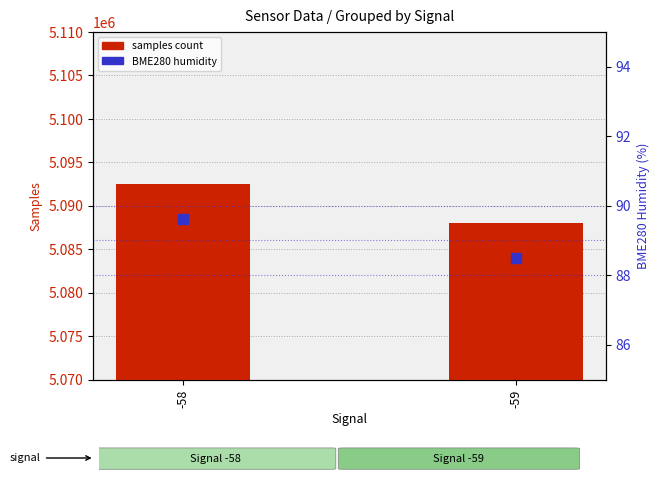

Which series contains the lowest Y value?

BME280 humidity